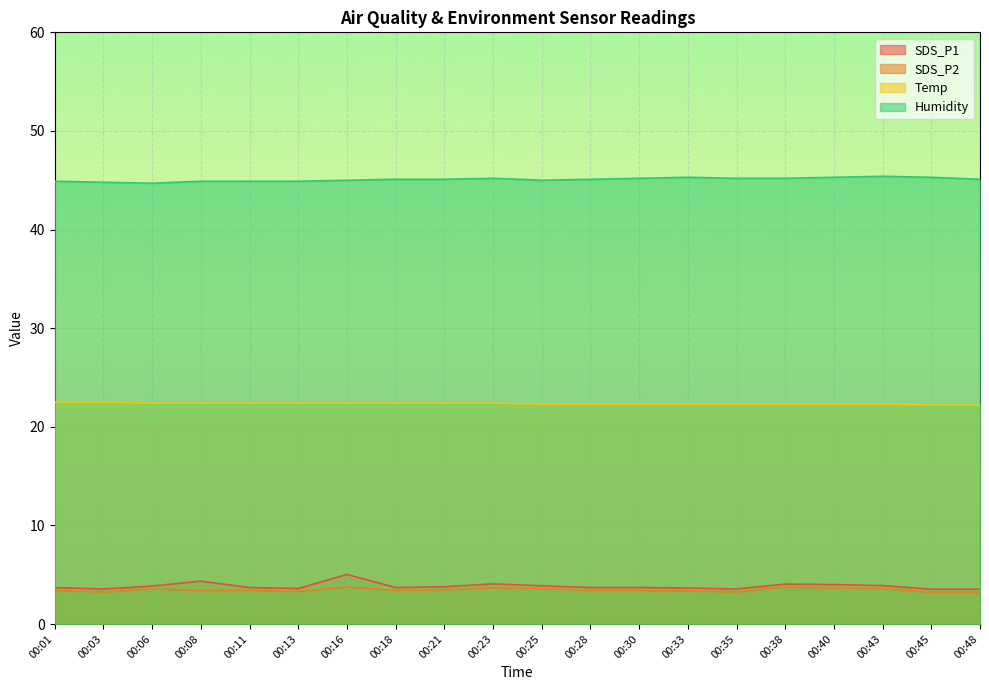

Rank the series at 00:03 from highest to lowest value.

Humidity, Temp, SDS_P1, SDS_P2